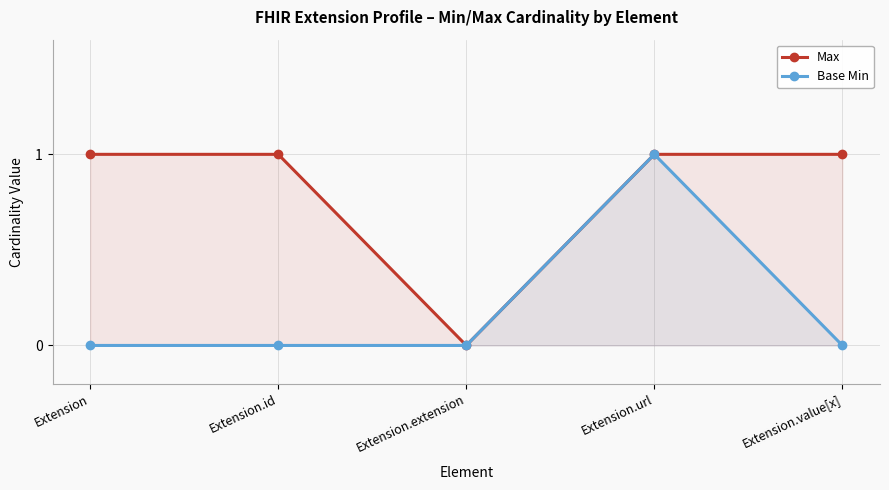

Which series has the widest spread of values?

Max